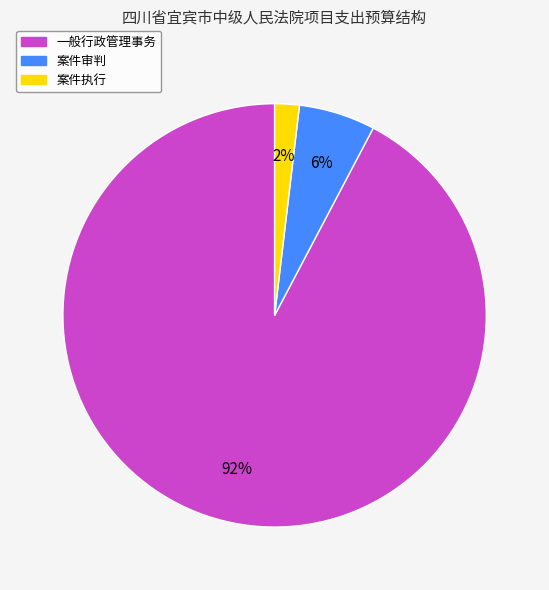

Do 案件执行 and 案件审判 together represent more than half of the pie?

No